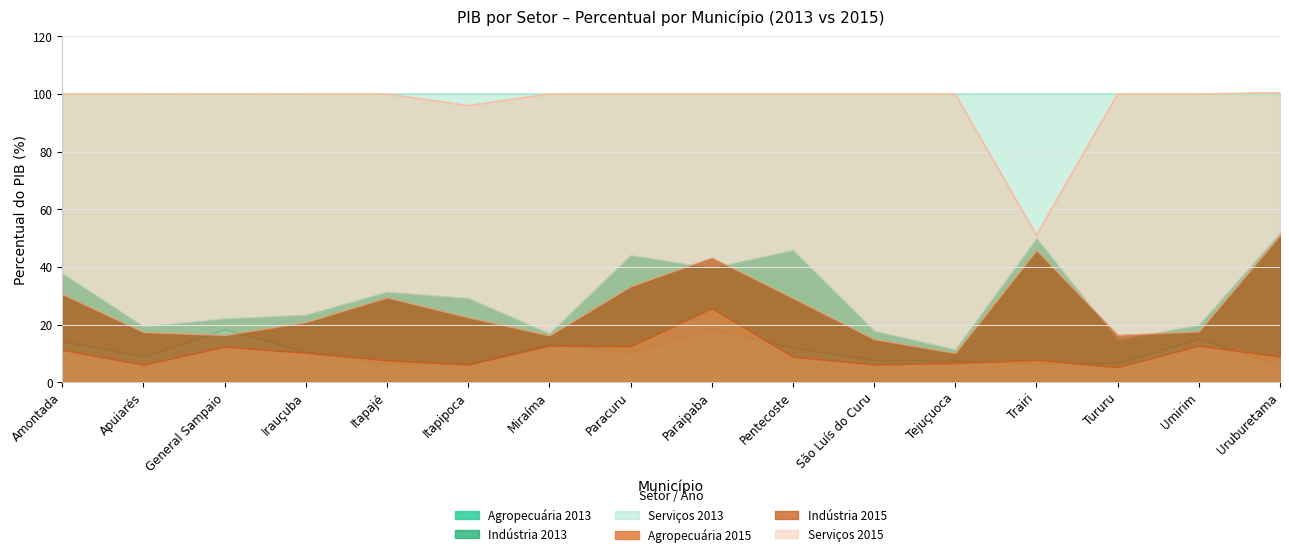

What is the label of the 14th point from the left?

Tururu